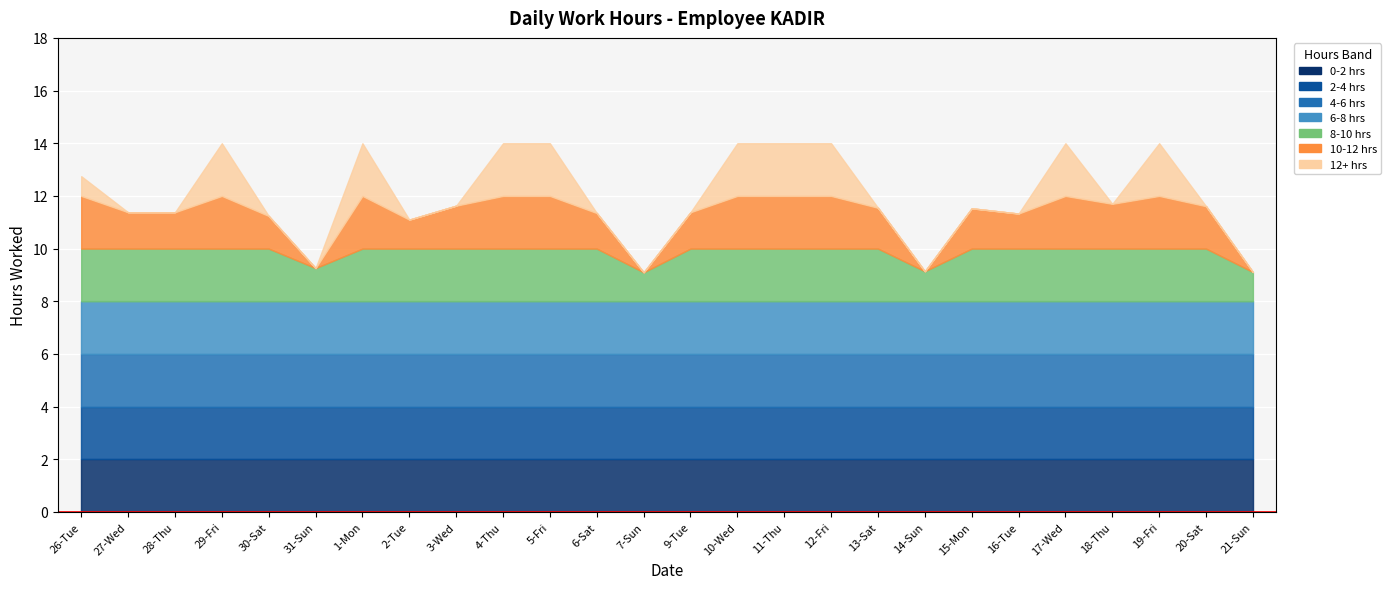

What is the average value?

12.2